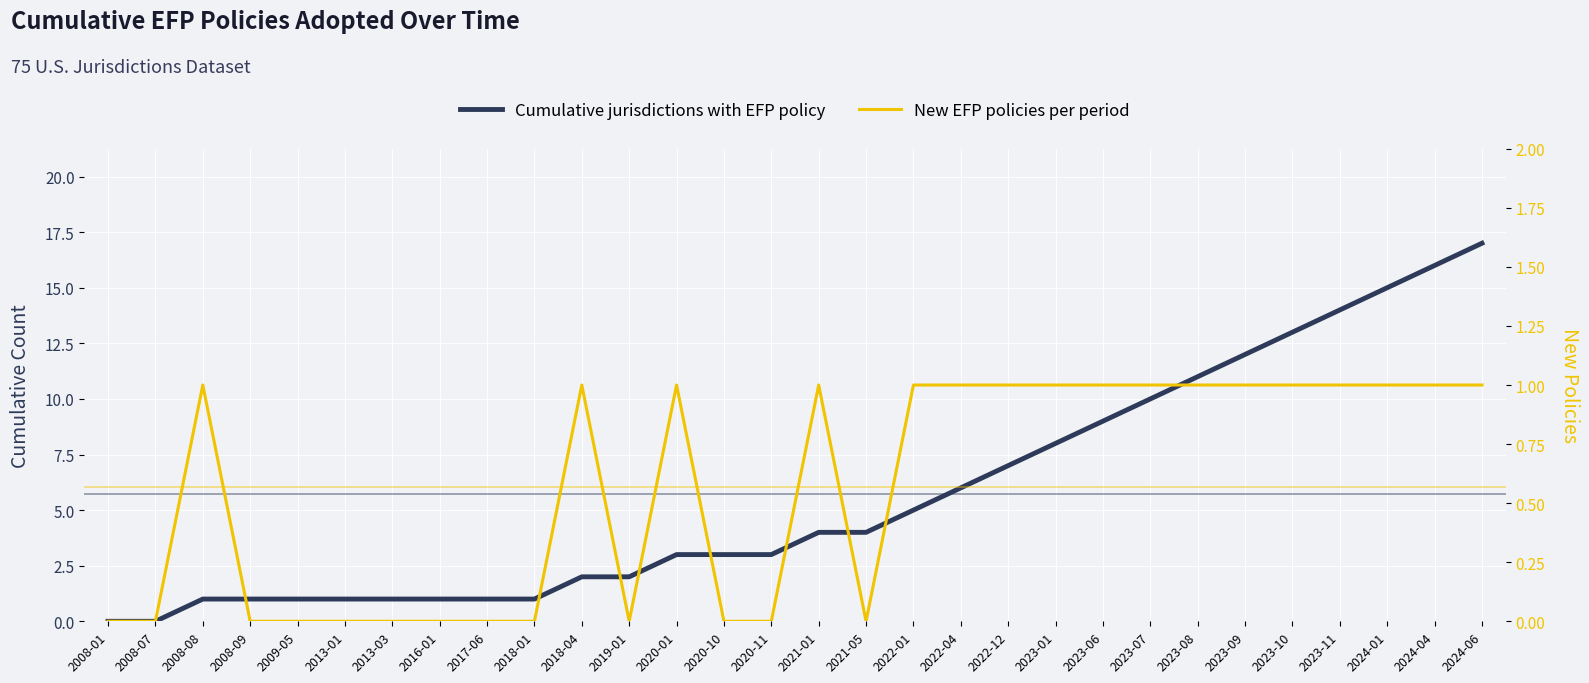

The Cumulative jurisdictions with EFP policy series shows 22 at 2024-01. True or false?

False